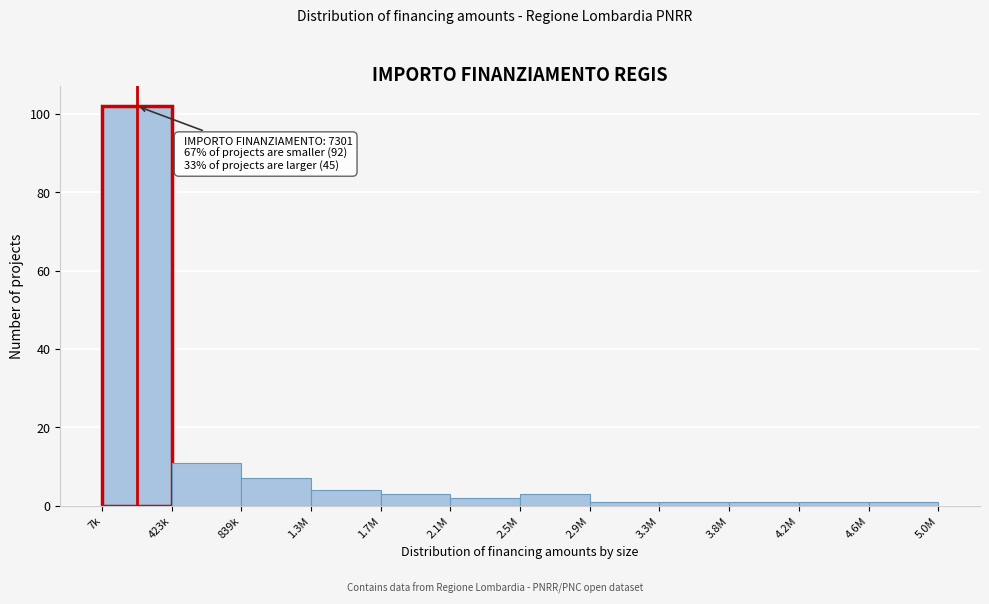

Reading left to right, list all the values displayed in this chart.

102	11	7	4	3	2	3	1	1	1	1	1